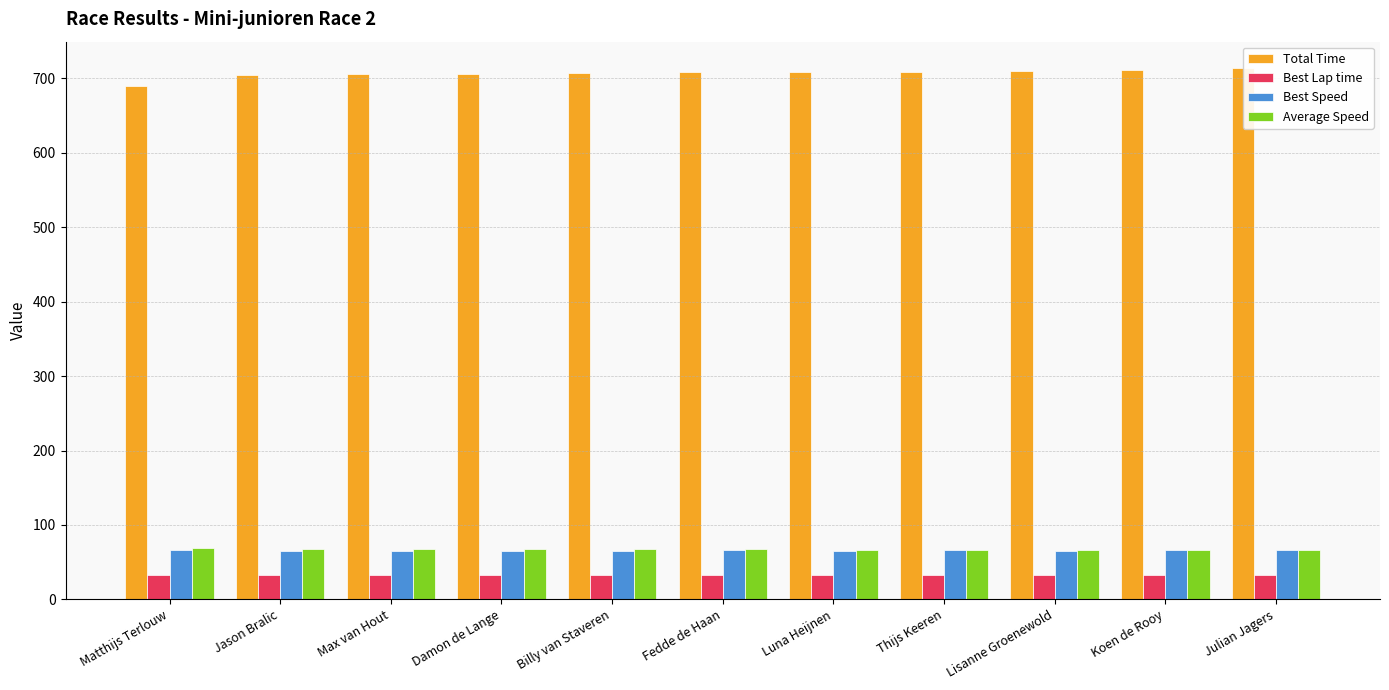

How many categories are shown in the chart?

11